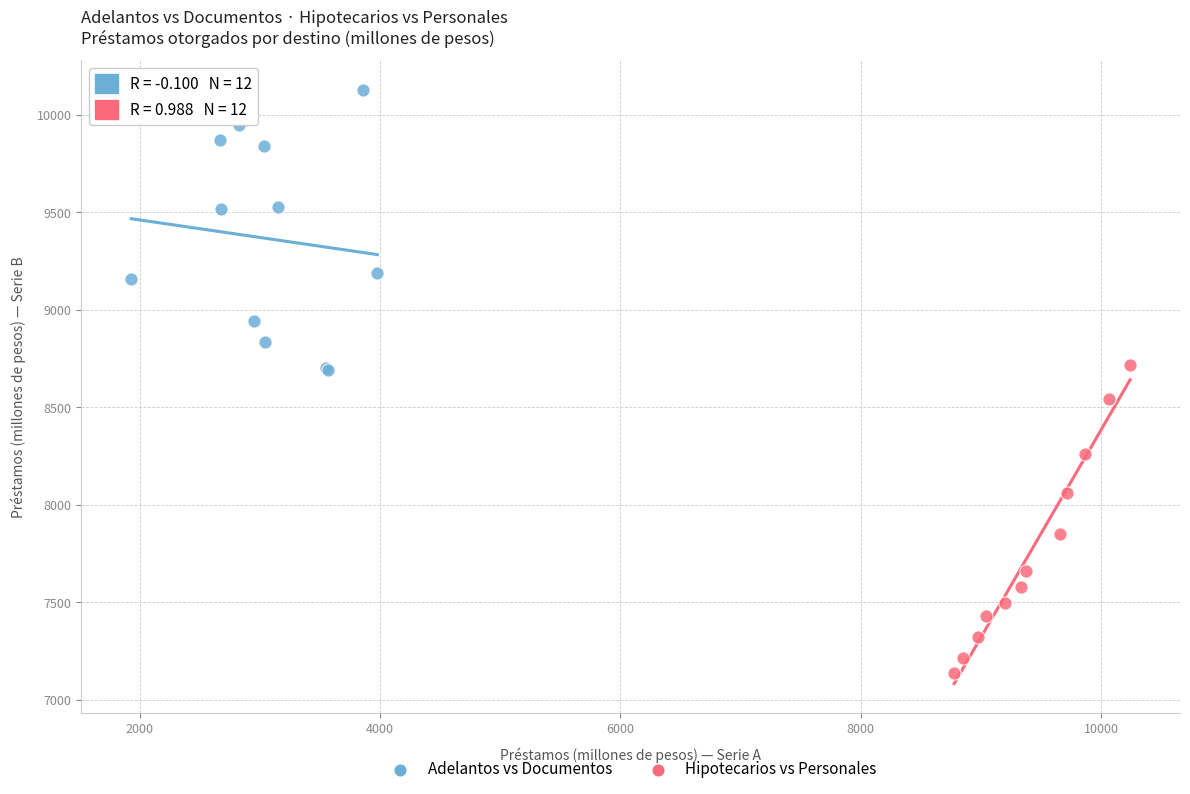

Which series reaches the maximum Y coordinate?

Adelantos vs Documentos